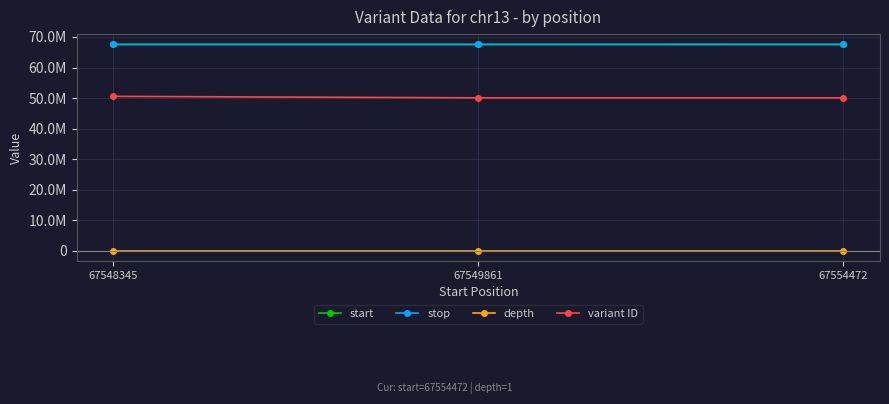

Does the chart have visible grid lines?

Yes